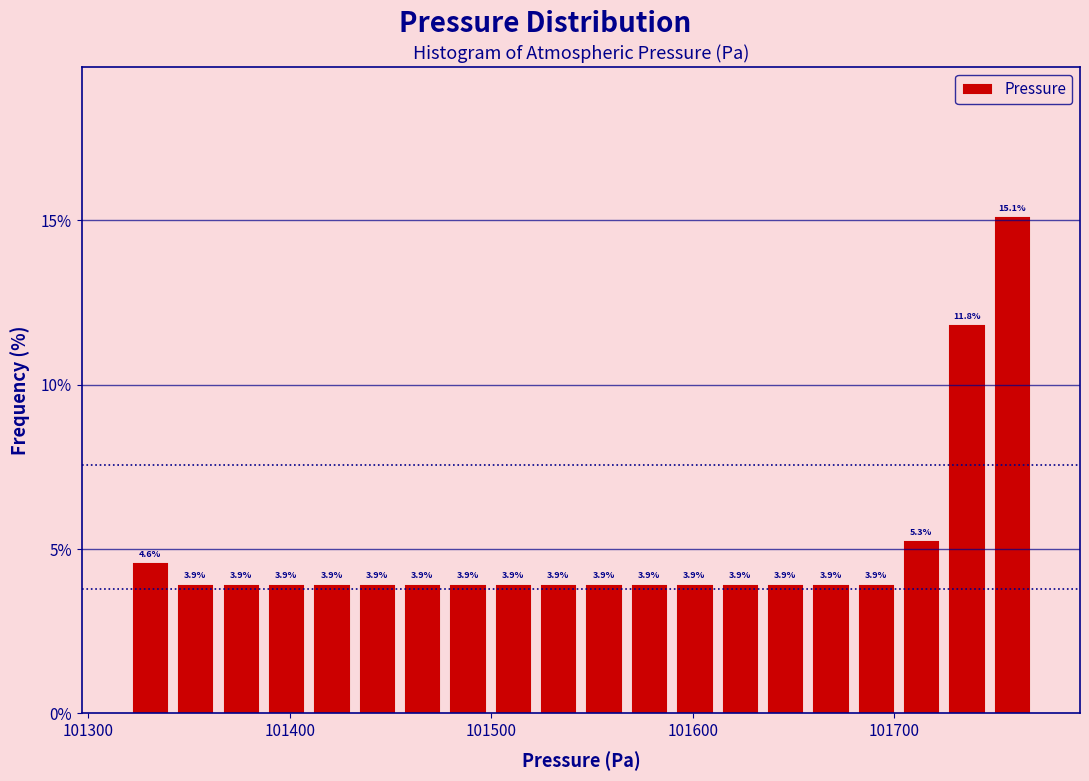

Around what value on the x-axis is the tallest bar? Give the approximate position of its centre, as read against the axis.

101760